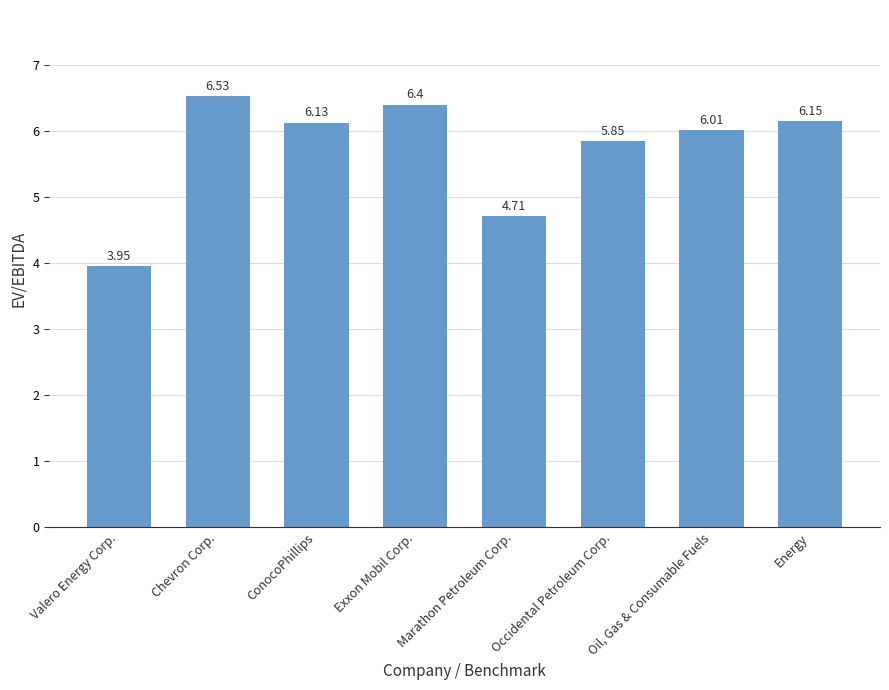

Where does the data first go above 6?

Chevron Corp.